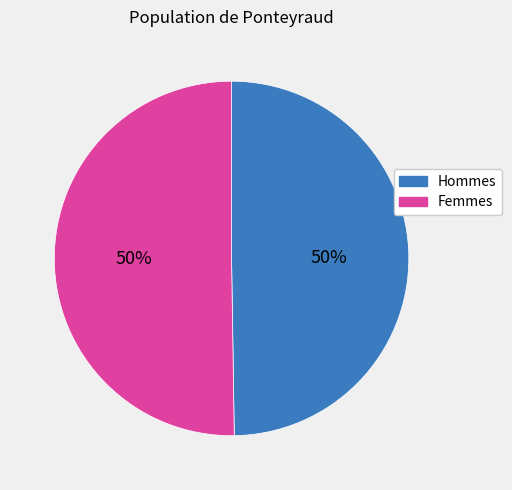

Is it true that Femmes is 42% of the pie?

False